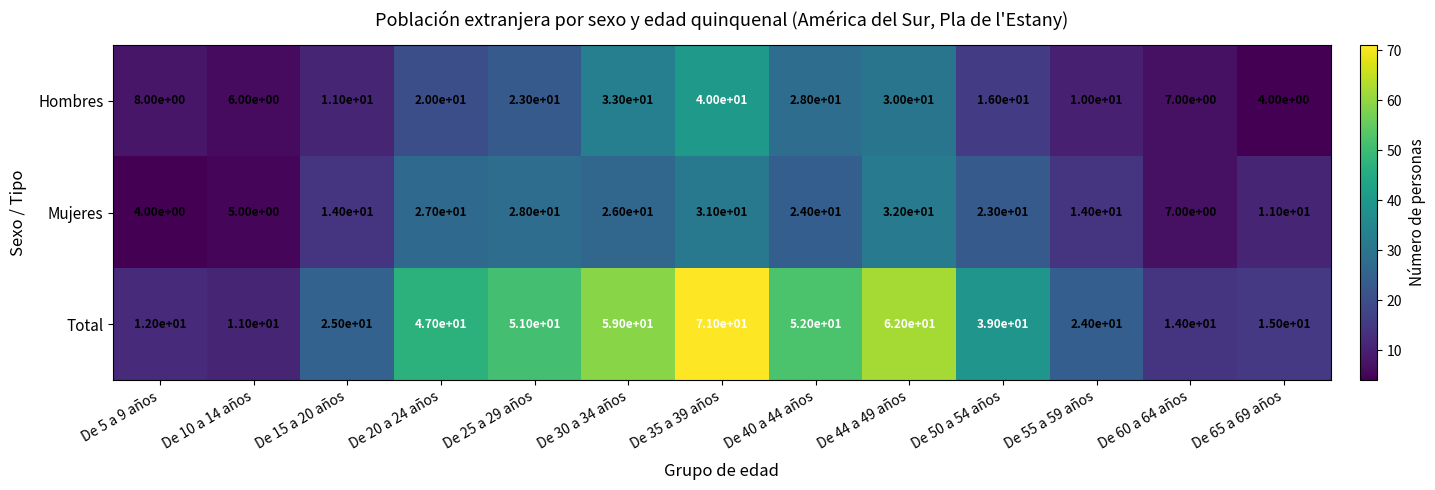

Where does the Total series first go above 39?

De 20 a 24 años